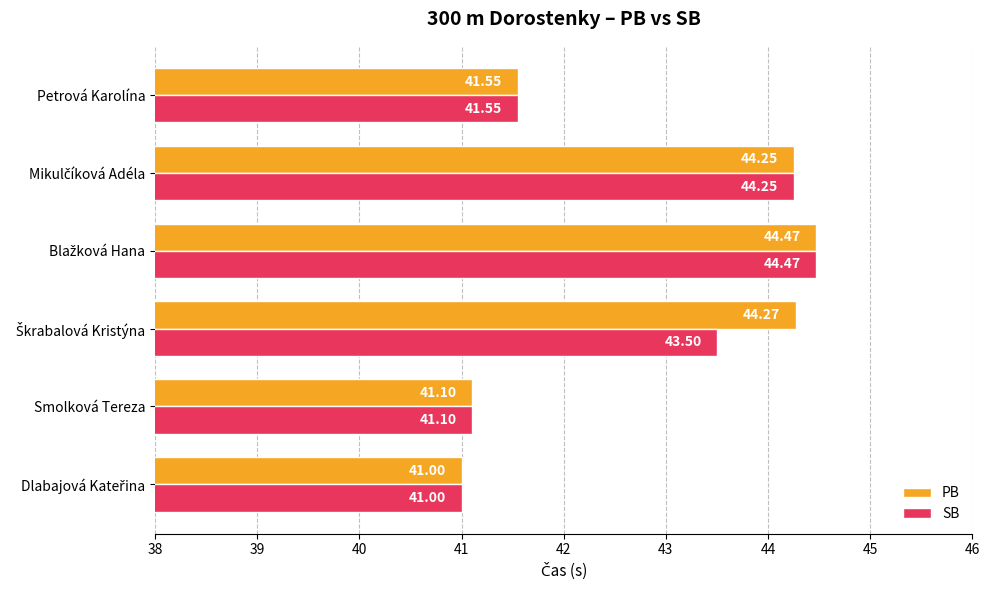

Rank the series by their average value, from highest to lowest.

PB, SB